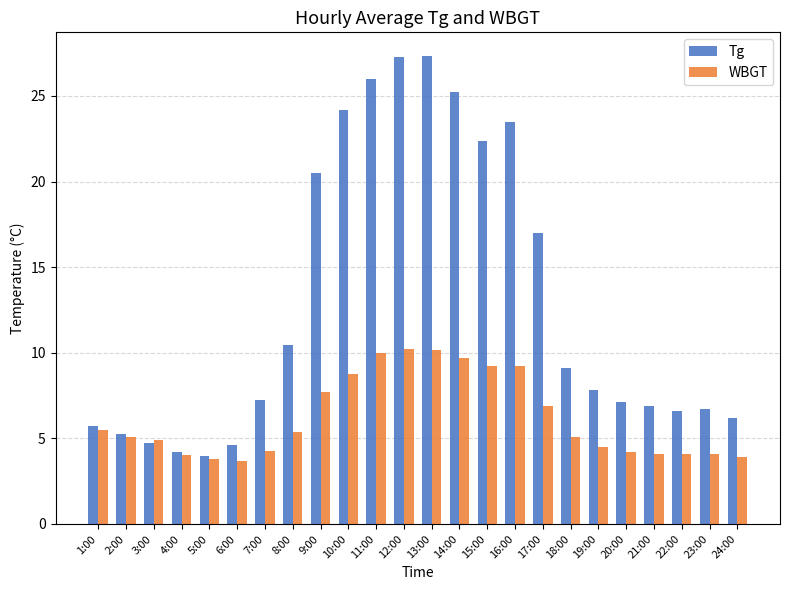

How many categories are shown in the chart?

24